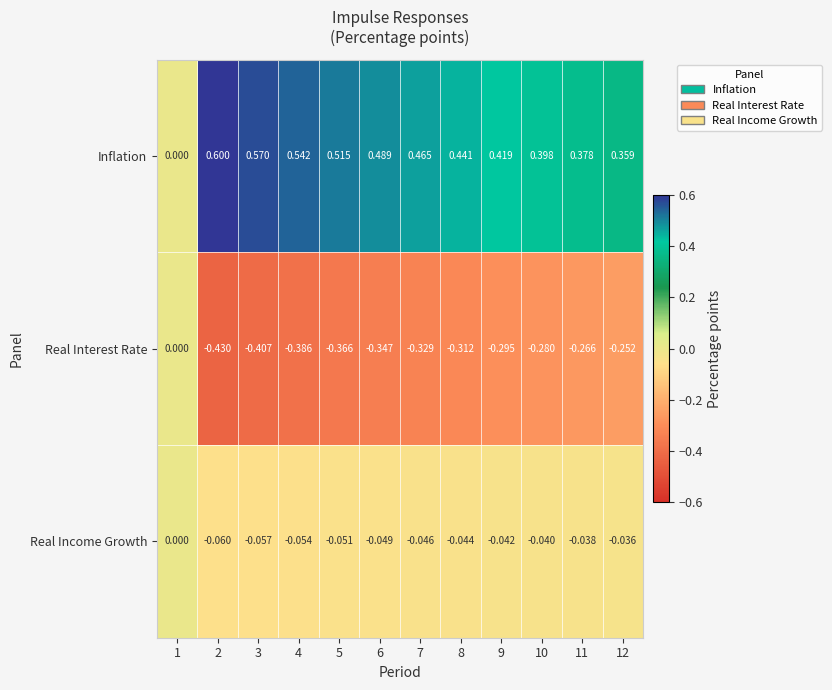

At 4, list the series in order from largest to smallest.

Inflation, Real Income Growth, Real Interest Rate